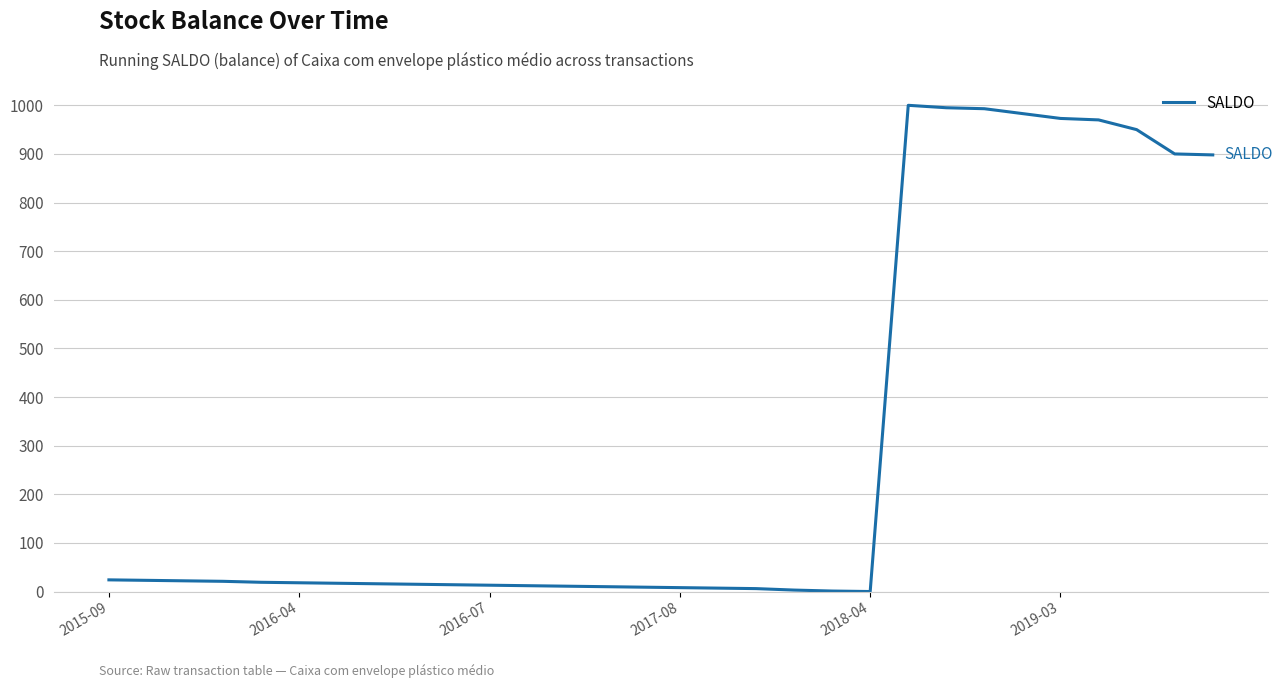

What is the difference between the maximum and minimum values?

1000